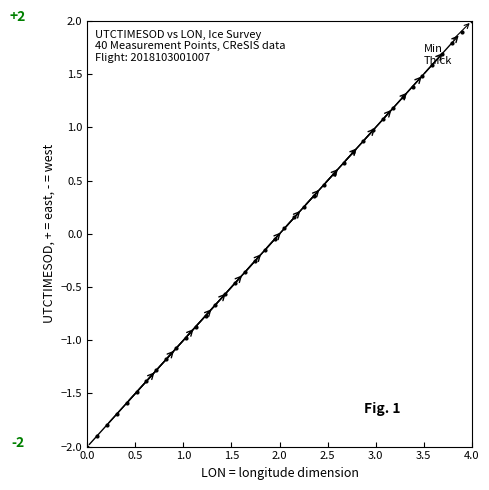

What is the range of Y values (max minus min)?

4.0